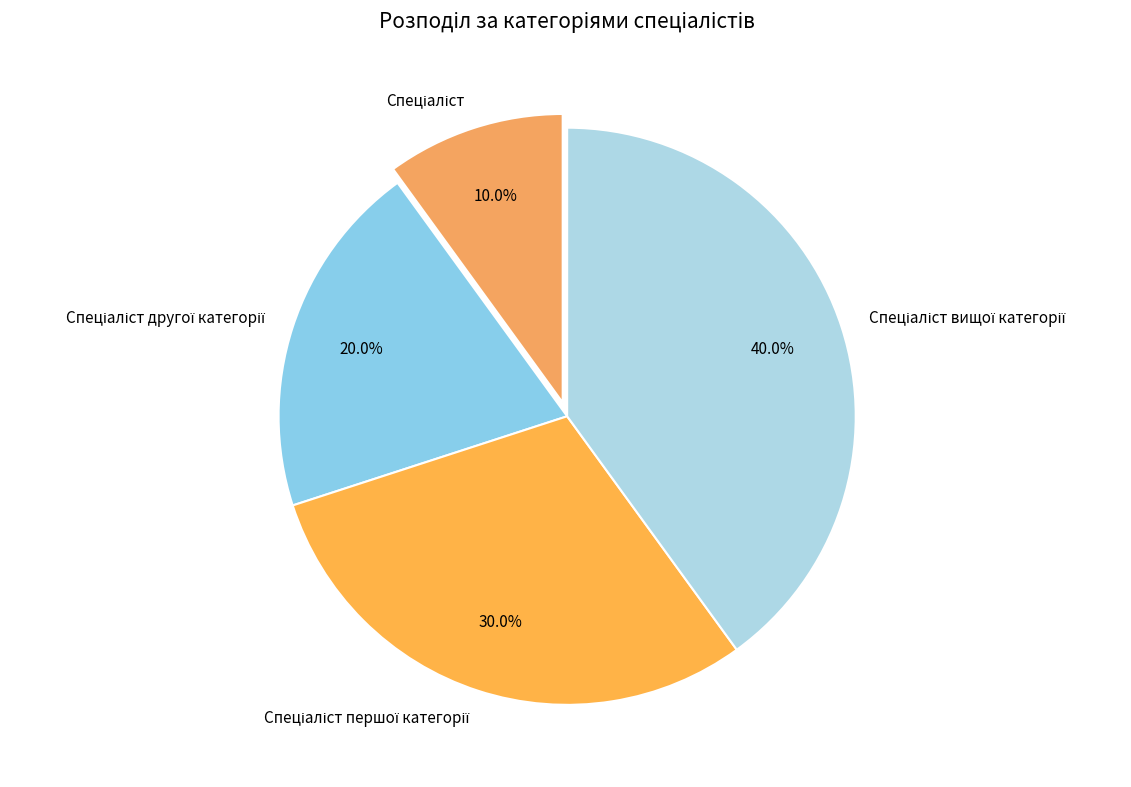

Is there a majority slice in this chart?

No